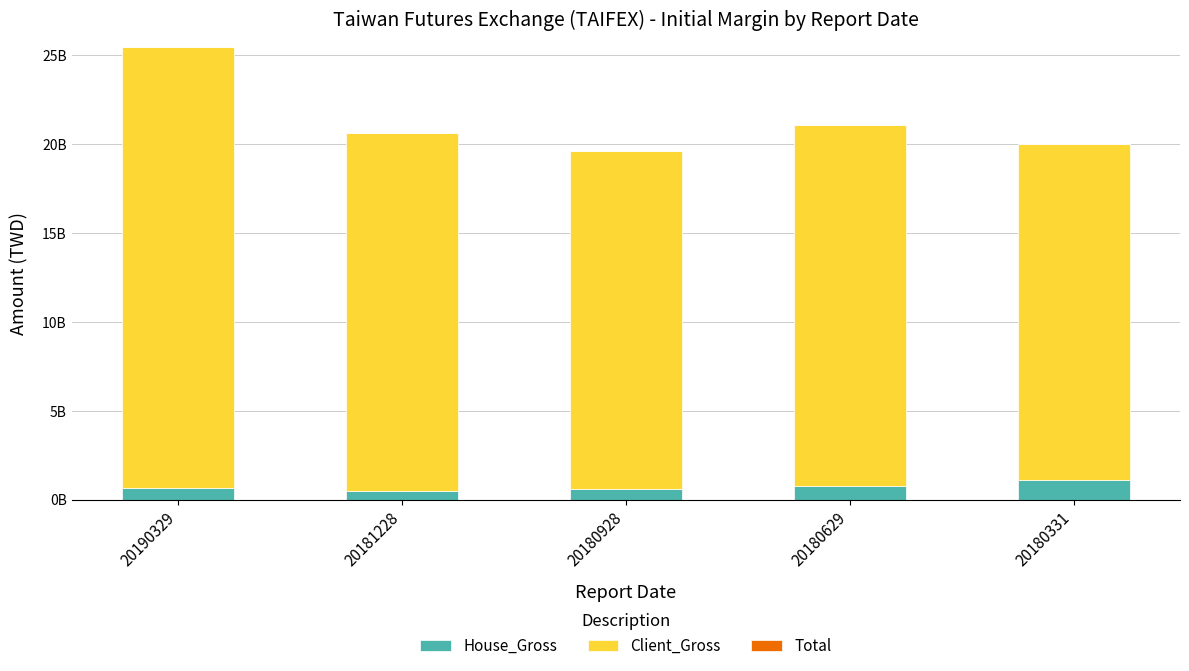

Does the chart contain any negative values?

No